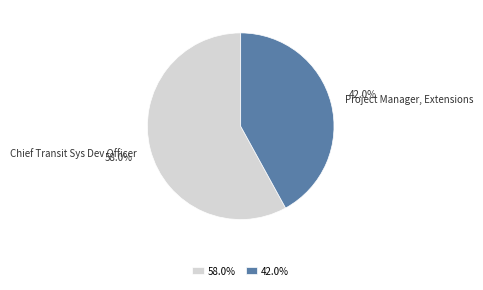

What is the ratio of the value at 42.0% to the value at 58.0%?

0.7